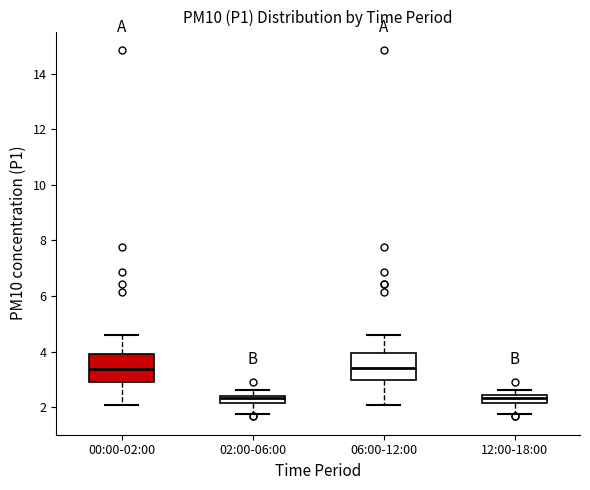

Where is the lower edge of the box for 12:00-18:00 on the y-axis? The values are not printed on the chart, so give them approximately, as read against the axis.

2.2